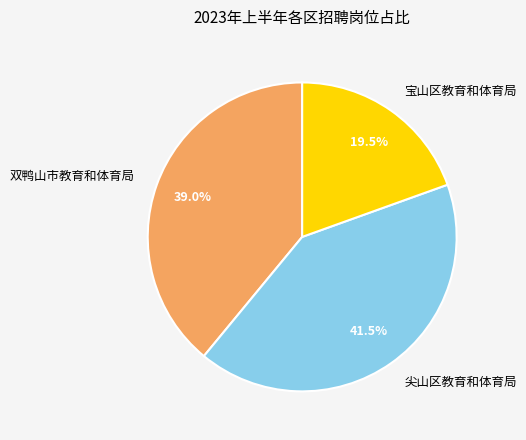

Does 双鸭山市教育和体育局 represent more than half of the total?

No